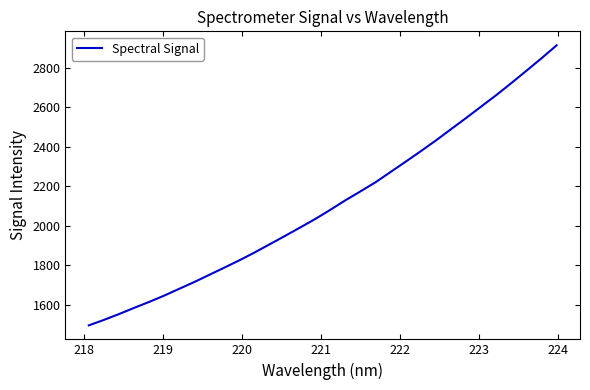

What is the maximum value shown in the chart?

2913.2